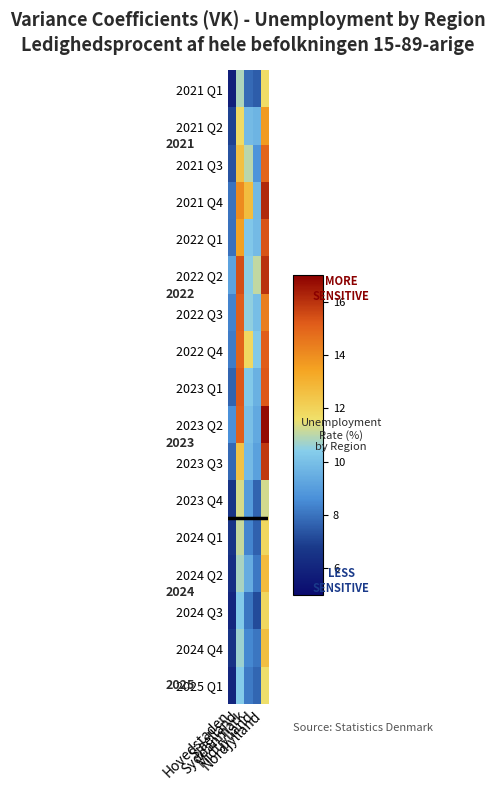

What is the difference between the highest and lowest values at Sjaelland?

5.2